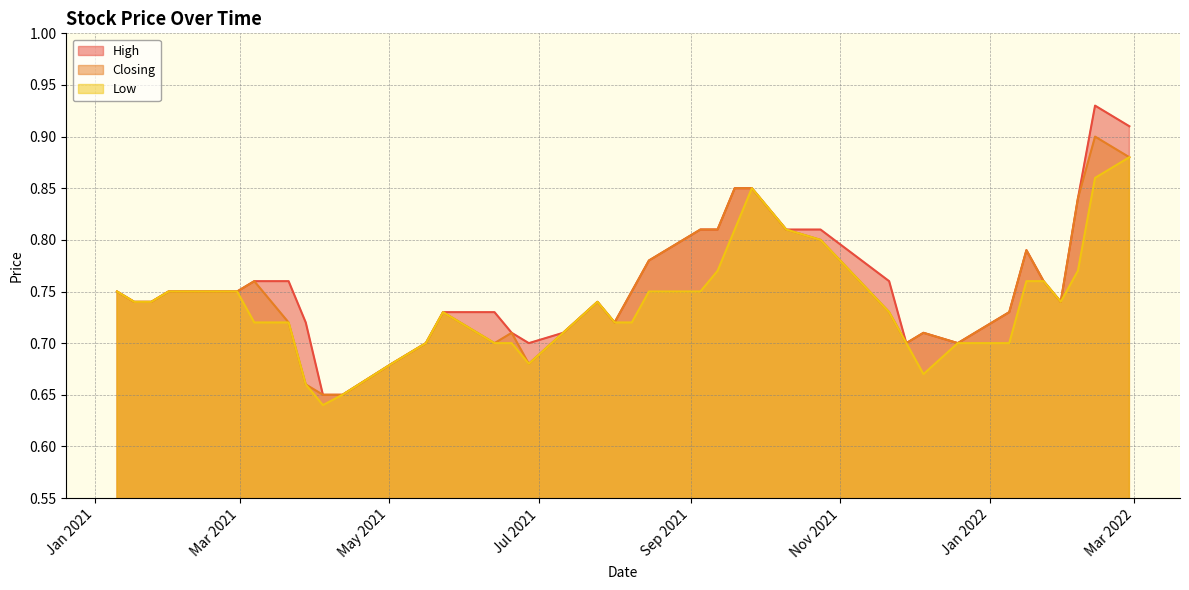

What position from the left is 15/08/2021?

18